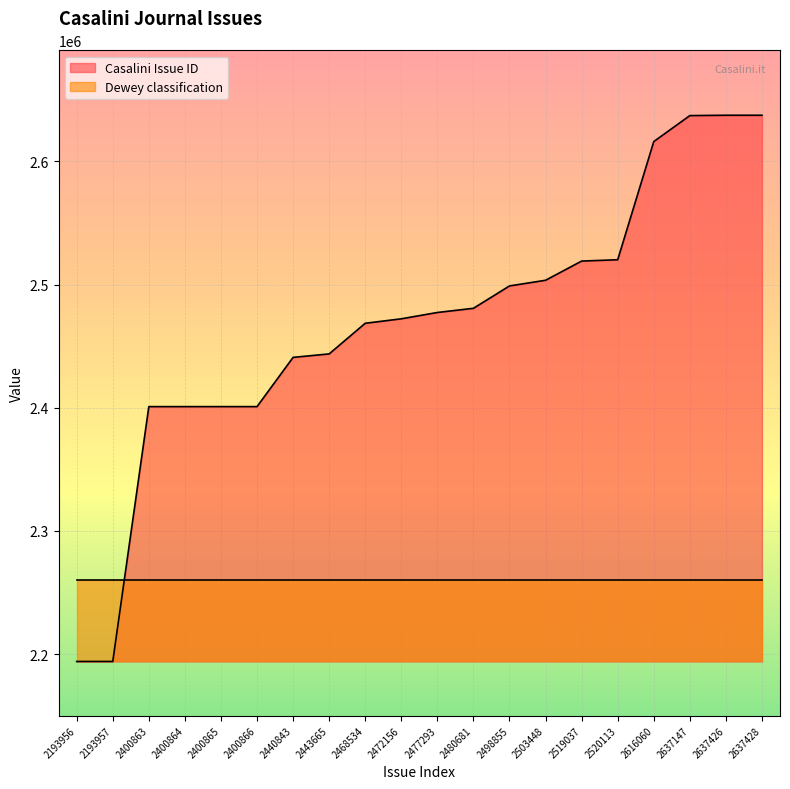

Which category has the highest value across all series?

2637428